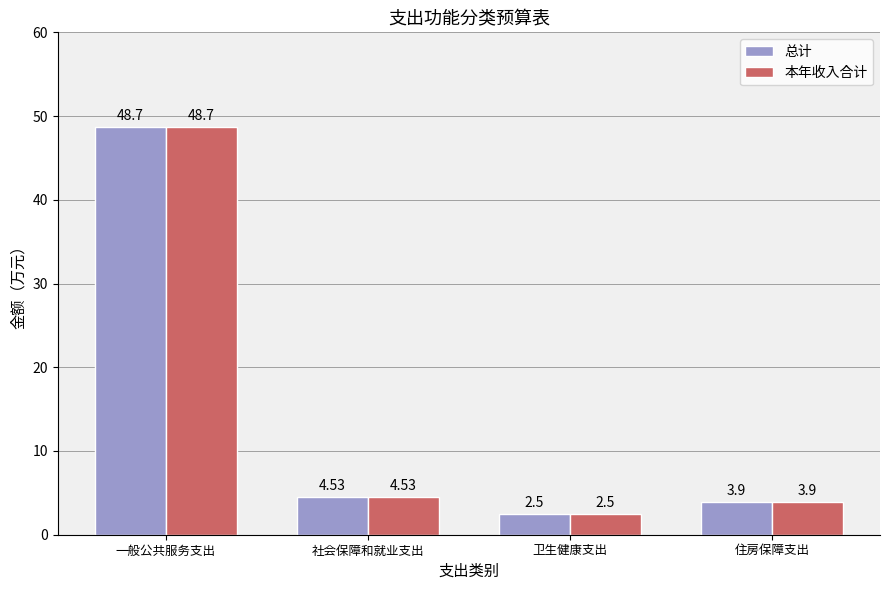

What position from the left is 一般公共服务支出?

1